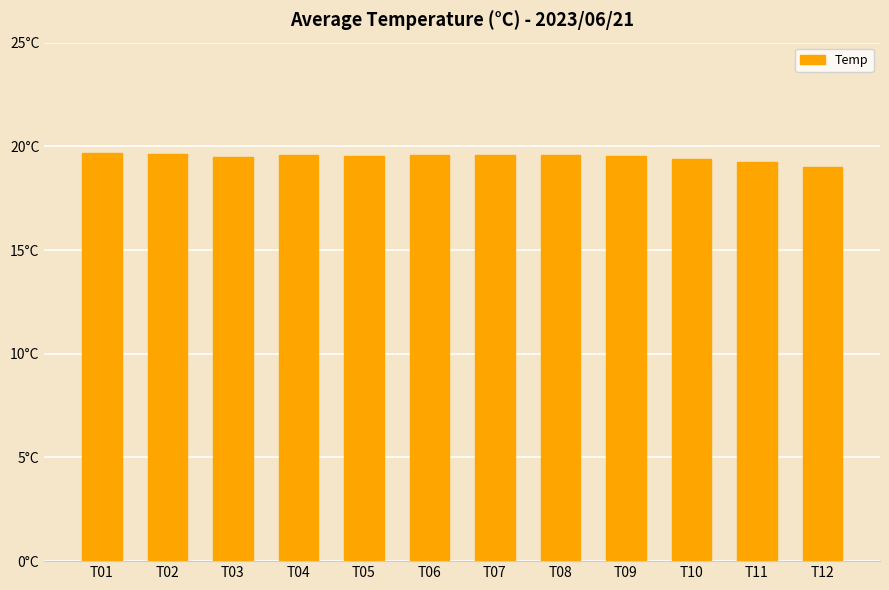

True or false: the data shows 9.7 at T10.

False